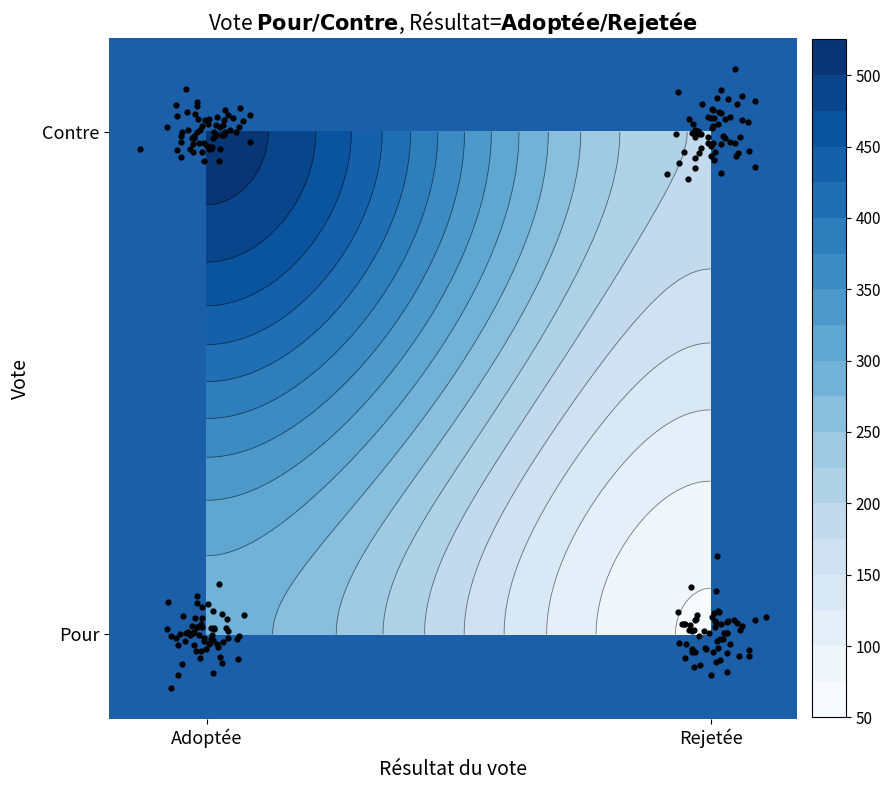

The chart shows a value of 263 at Contre / Rejetée. True or false?

False